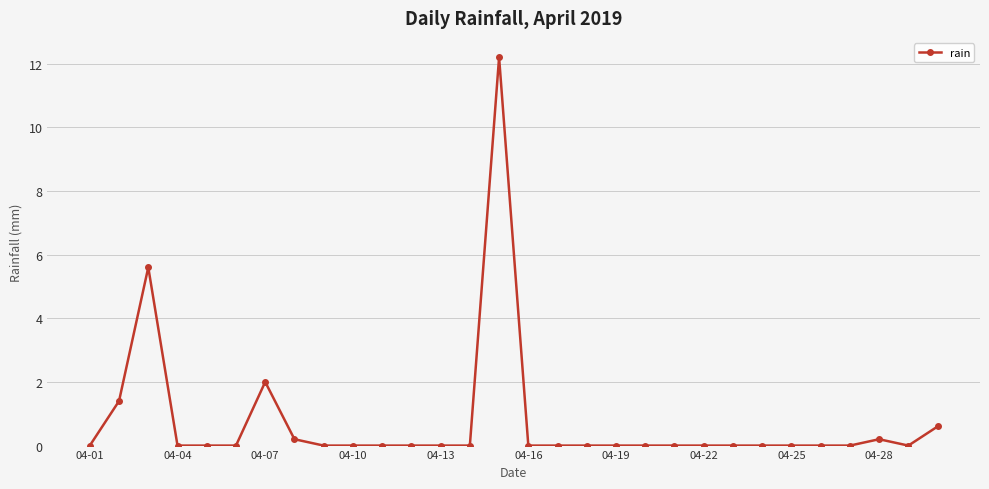

Reading left to right, extract all data points from this chart.

0.0	1.4	5.6	0.0	0.0	0.0	2.0	0.2	0.0	0.0	0.0	0.0	0.0	0.0	12.2	0.0	0.0	0.0	0.0	0.0	0.0	0.0	0.0	0.0	0.0	0.0	0.0	0.2	0.0	0.6